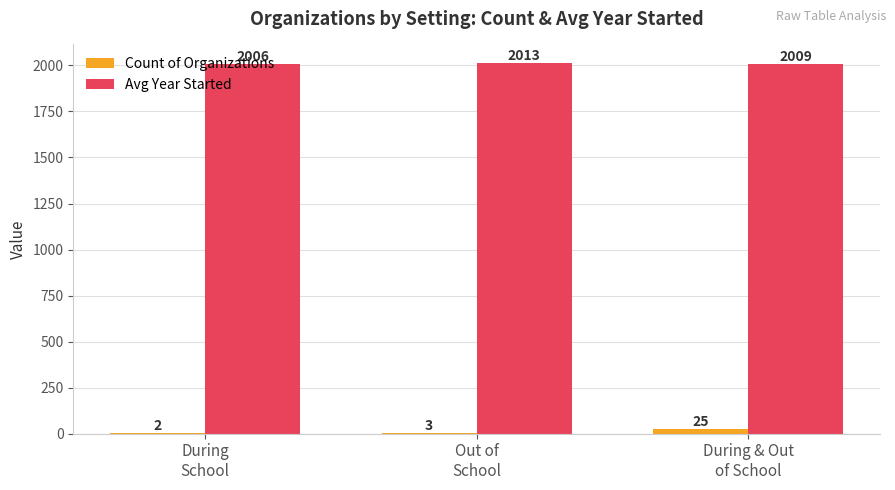

What is the highest value of the Count of Organizations series?

25.0